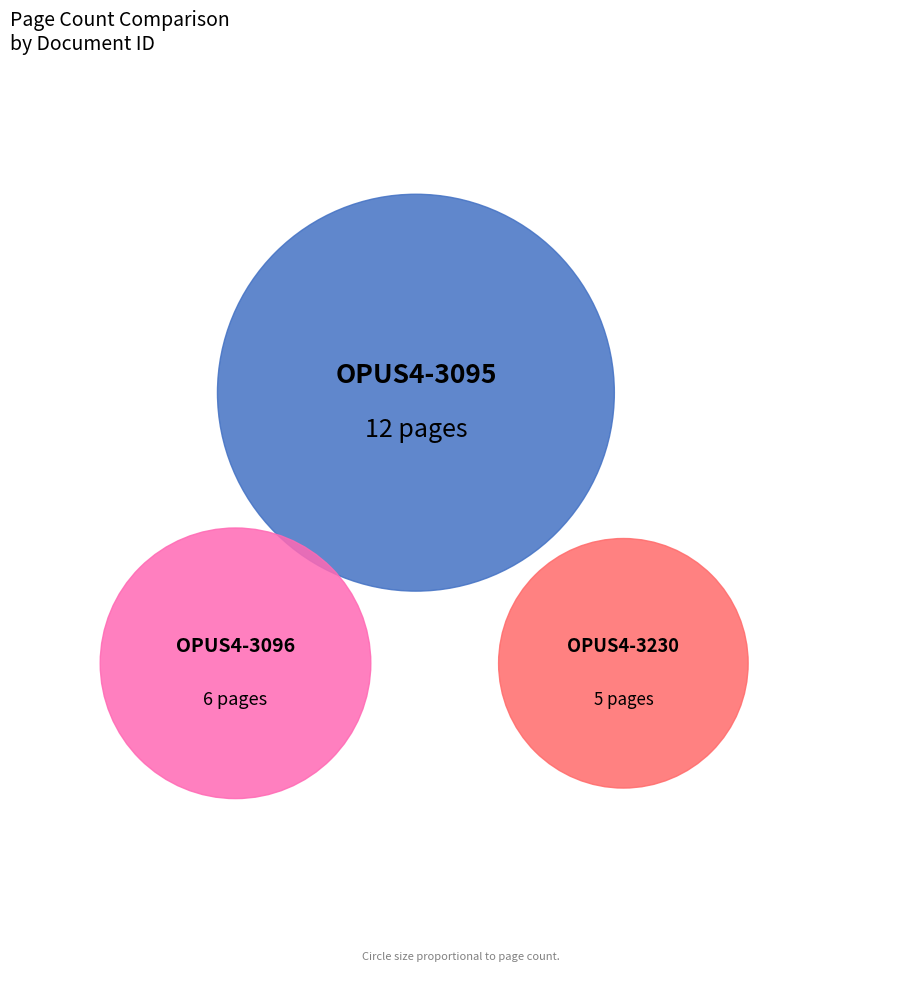

To the nearest percent, what is the average slice percentage?

33%